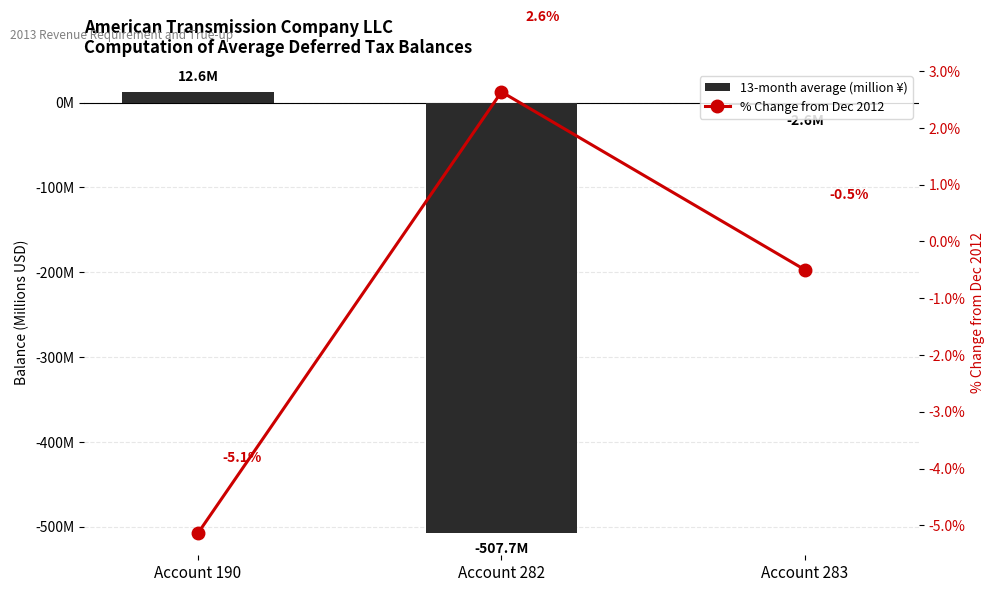

How many positive values does the % Change from Dec 2012 series have?

1